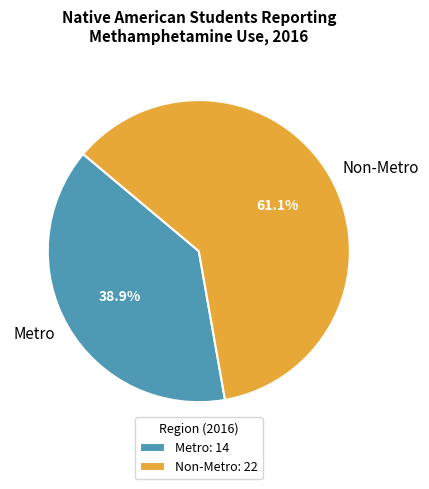

The Non-Metro slice represents 61% of the pie. True or false?

True